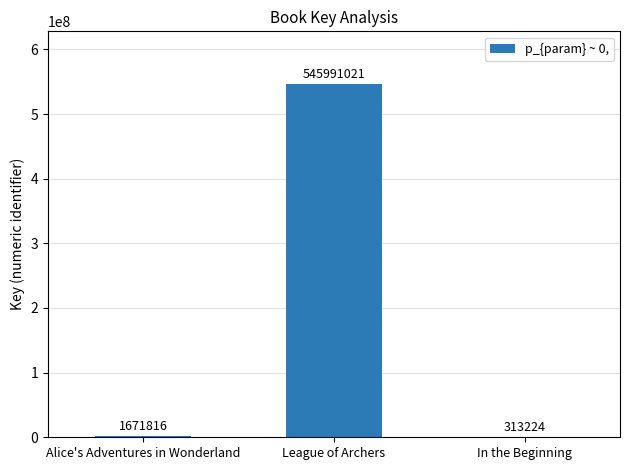

Which has a higher value, League of Archers or Alice's Adventures in Wonderland?

League of Archers